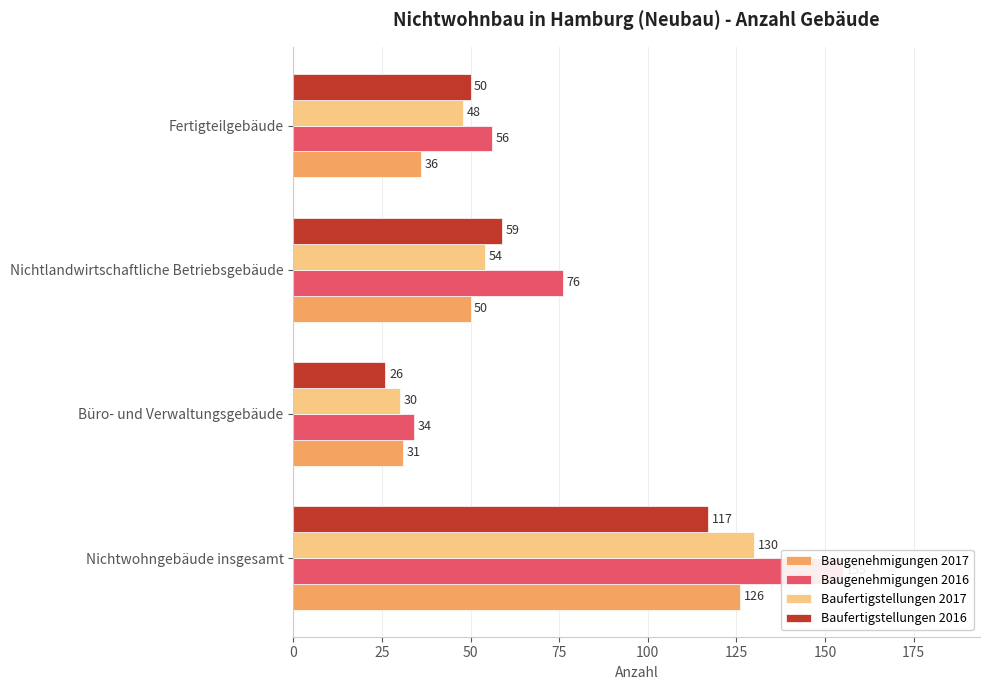

What is the approximate value of Baufertigstellungen 2017 at Nichtlandwirtschaftliche Betriebsgebäude, to the nearest 5?

55